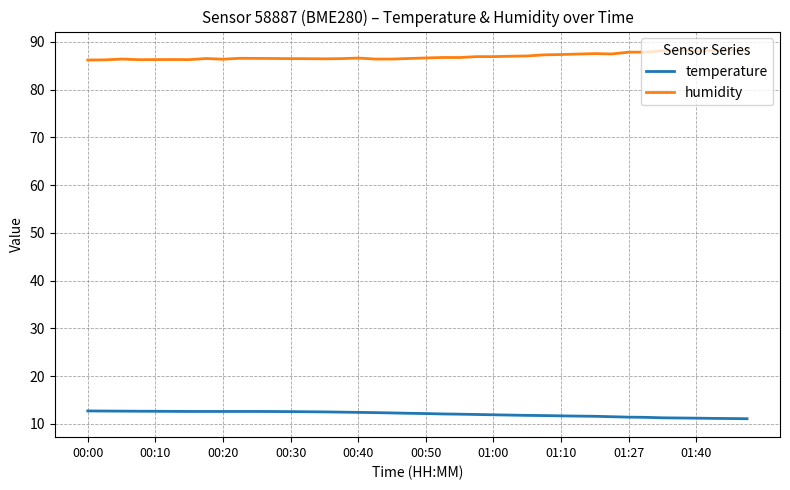

True or false: temperature and humidity cross at least once.

False